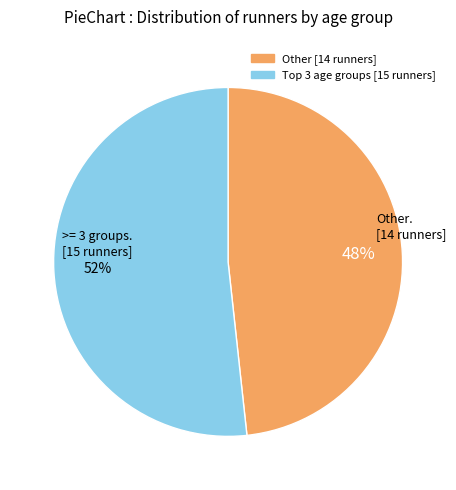

To the nearest percent, what is the average slice percentage?

50%